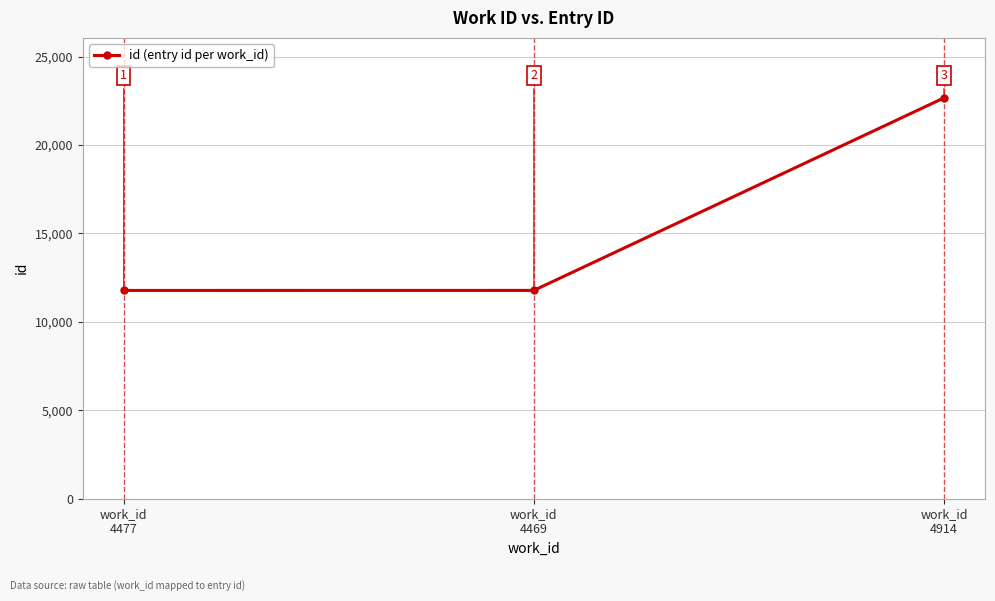

The value at work_id
4477 is 15395. True or false?

False